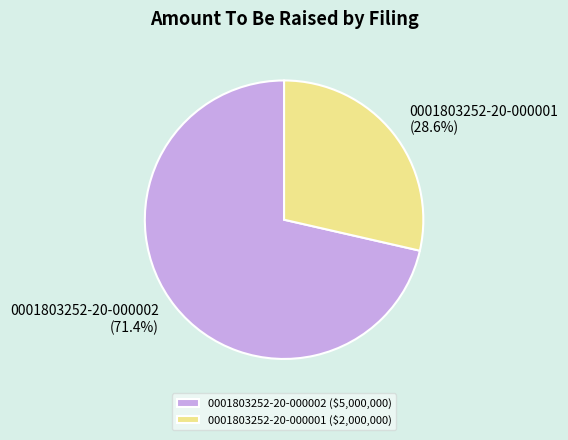

How much of the chart is everything except 0001803252-20-000001?

71.4%